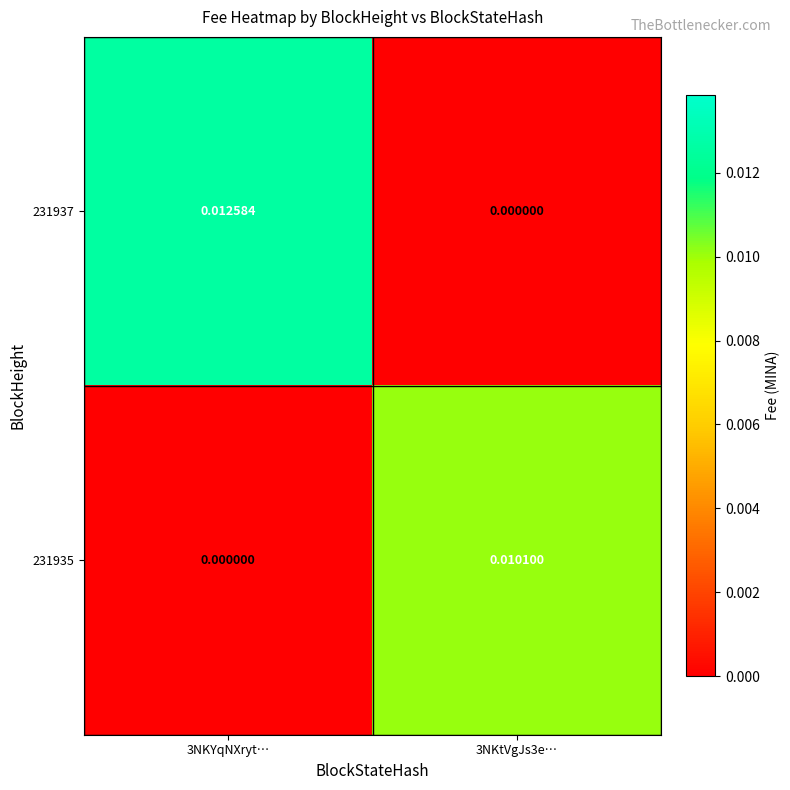

Count the number of data series in this chart.

2